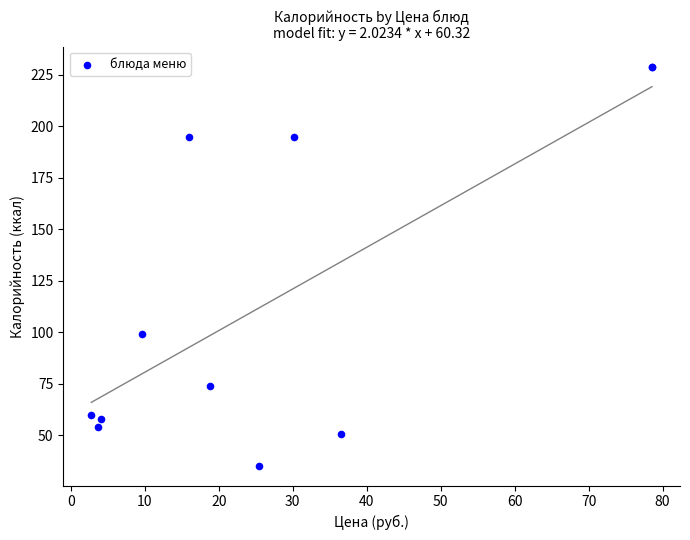

What Y value in the scatter plot is closest to 132?

99.0